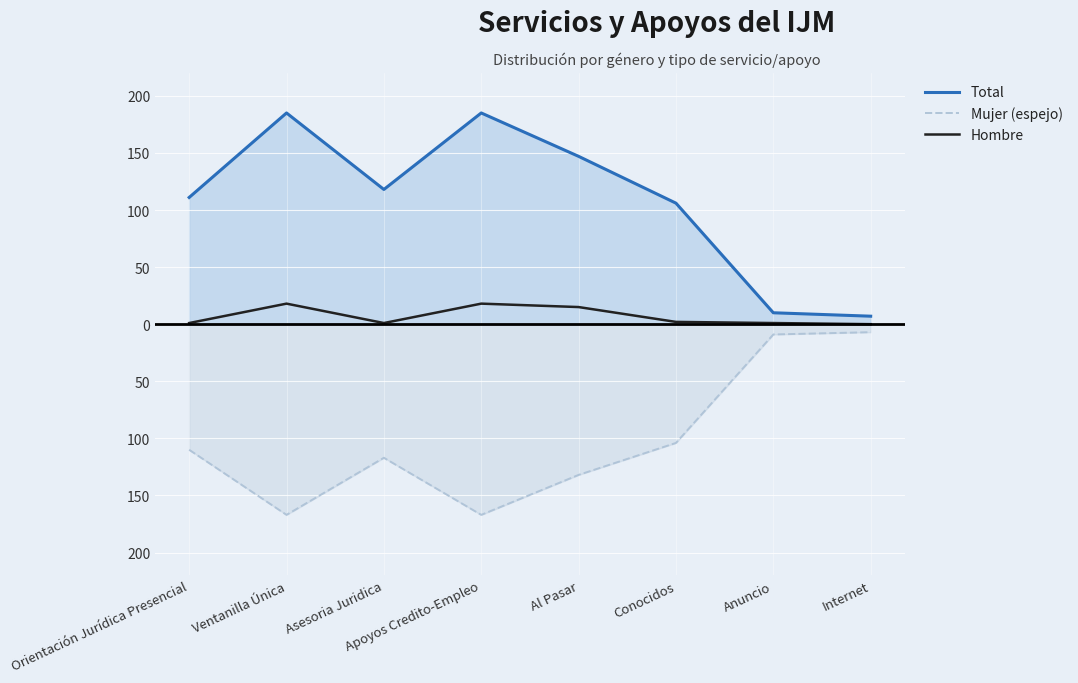

Which category has the highest value in the Total series?

Ventanilla Única